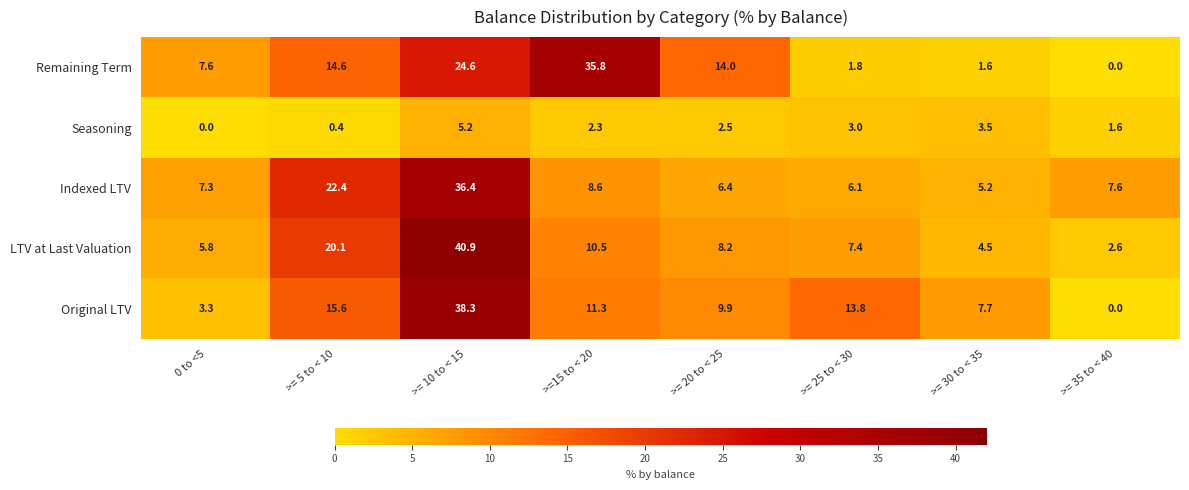

What is the spread (max minus min) of values at >= 25 to < 30?

12.0